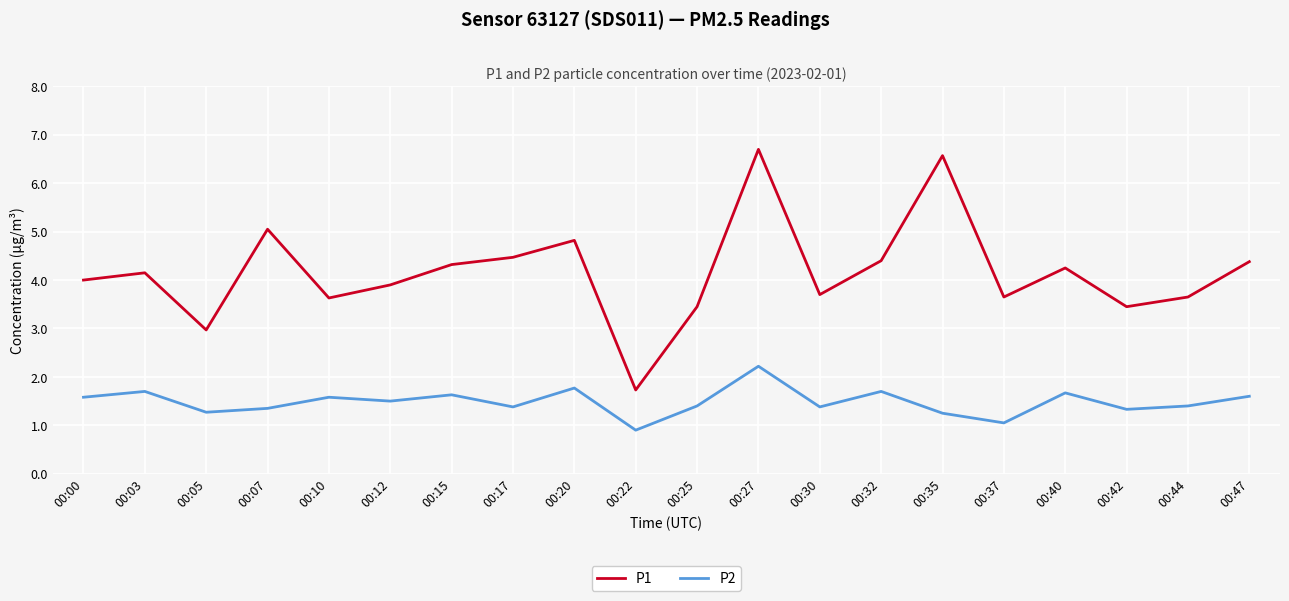

Which series has the largest total across all categories?

P1